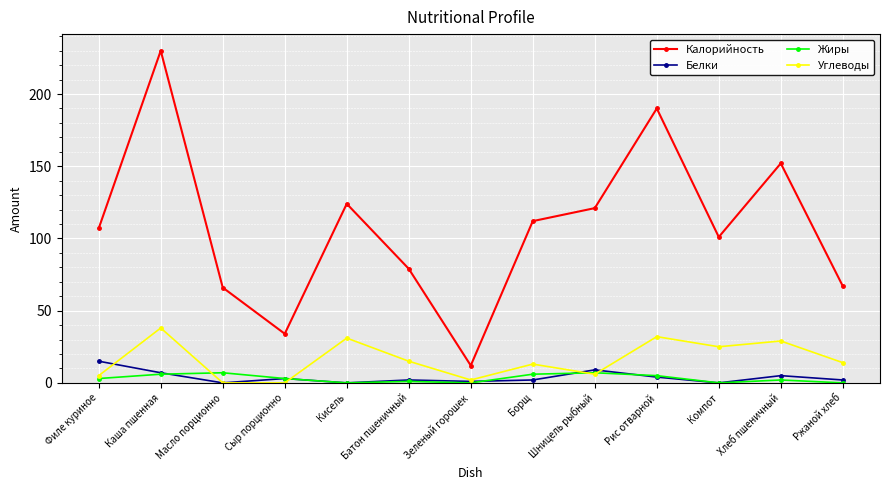

How many interior local valleys does the Калорийность series have?

3